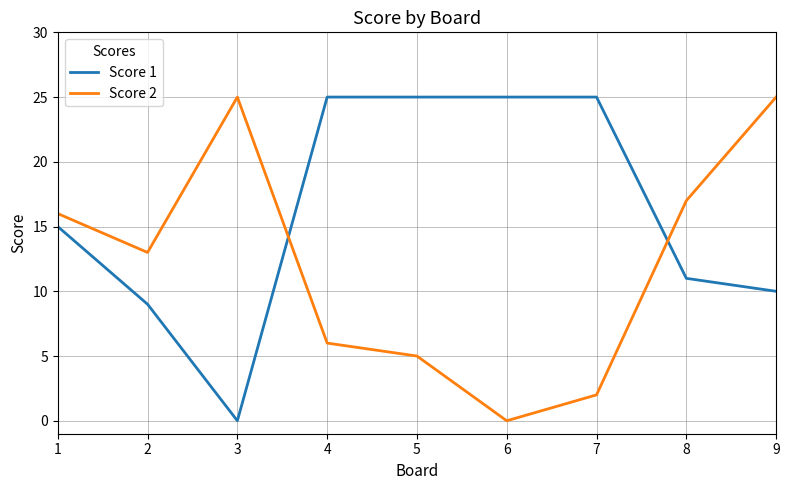

Reading right to left, extract all data points from this chart.

Score 1: 9=10	8=11	7=25	6=25	5=25	4=25	3=0	2=9	1=15
Score 2: 9=25	8=17	7=2	6=0	5=5	4=6	3=25	2=13	1=16